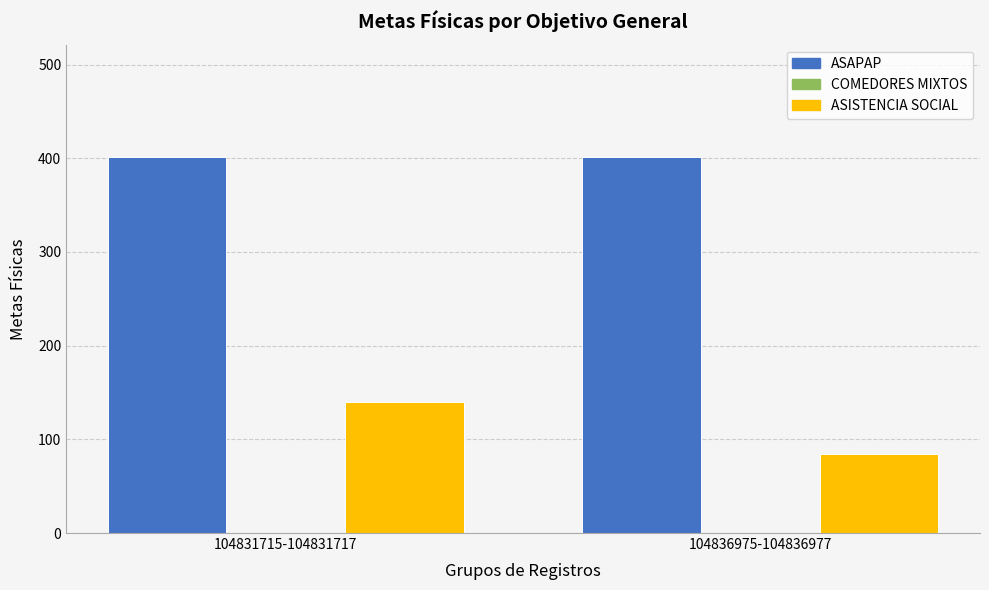

What is the average value of the ASISTENCIA SOCIAL series?

112